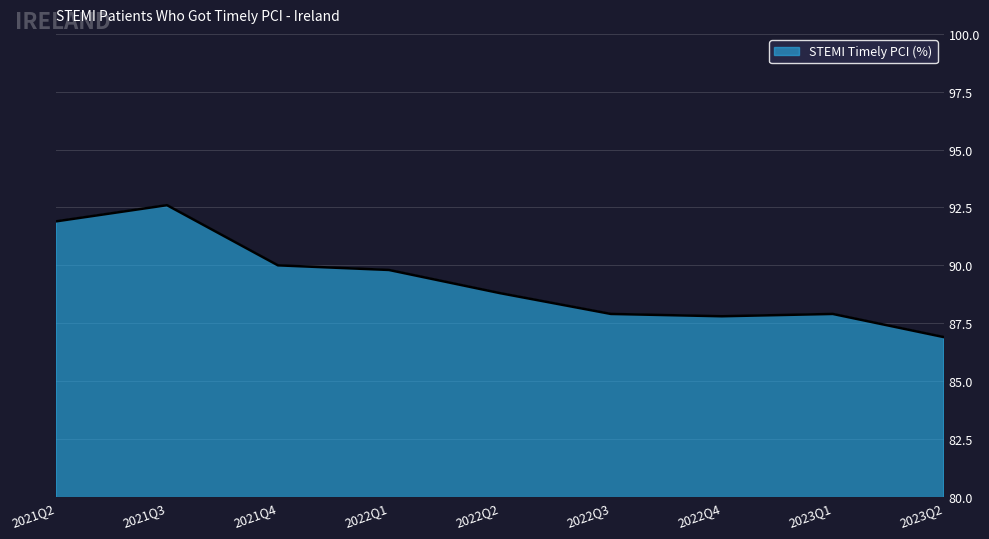

Which has a higher value, 2021Q2 or 2022Q2?

2021Q2